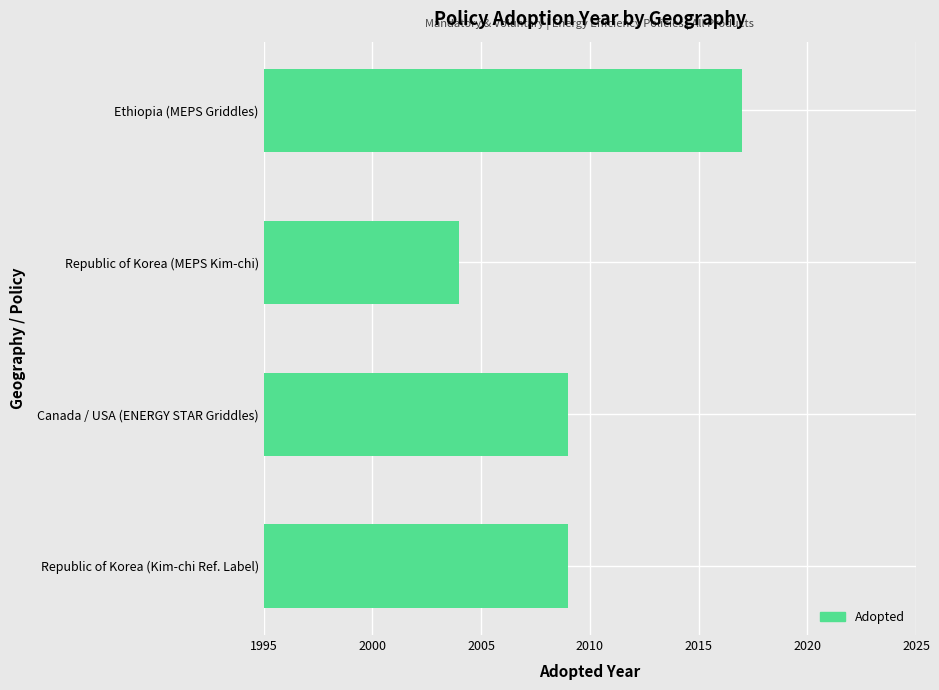

What is the approximate value at Republic of Korea (Kim-chi Ref. Label), to the nearest 5?

2010